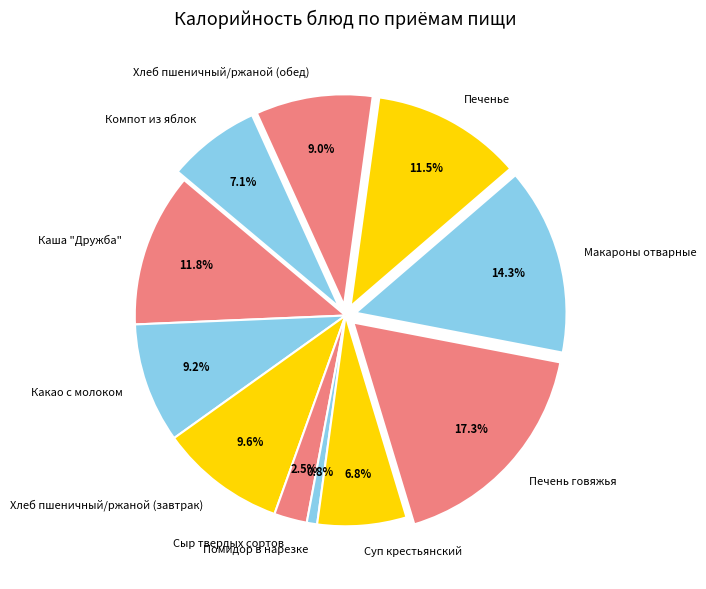

Rank the categories by value from lowest to highest.

Помидор в нарезке, Сыр твердых сортов, Суп крестьянский, Компот из яблок, Хлеб пшеничный/ржаной (обед), Какао с молоком, Хлеб пшеничный/ржаной (завтрак), Печенье, Каша "Дружба", Макароны отварные, Печень говяжья